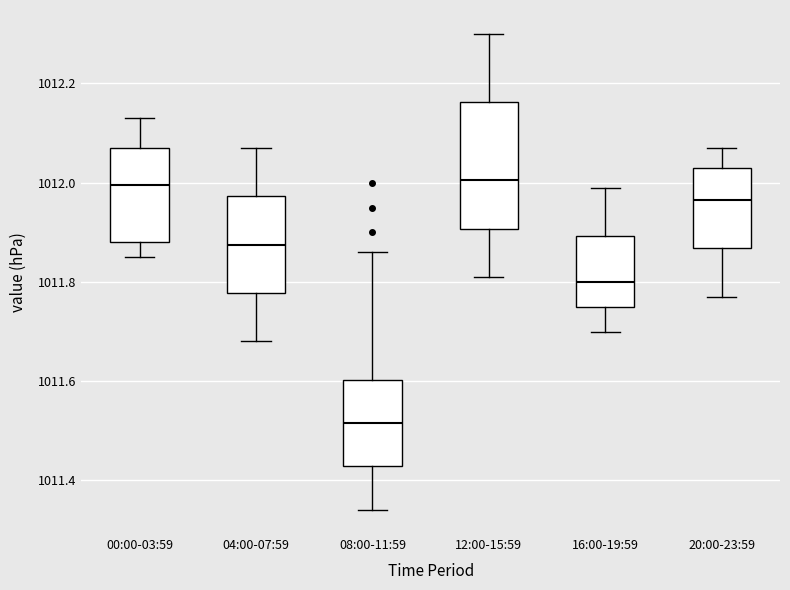

Comparing the boxes themselves (not the whiskers), which one is the tallest?

12:00-15:59